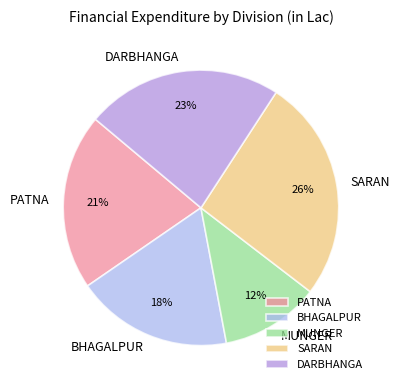

To the nearest percent, what is the average slice percentage?

20%